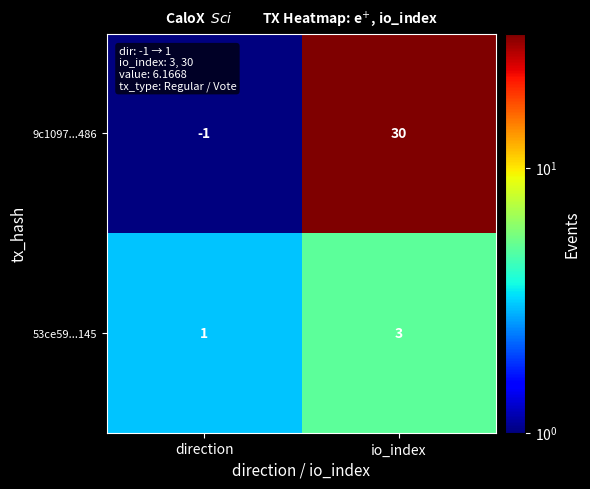

What is the sum of all 9c1097...486 values?

29